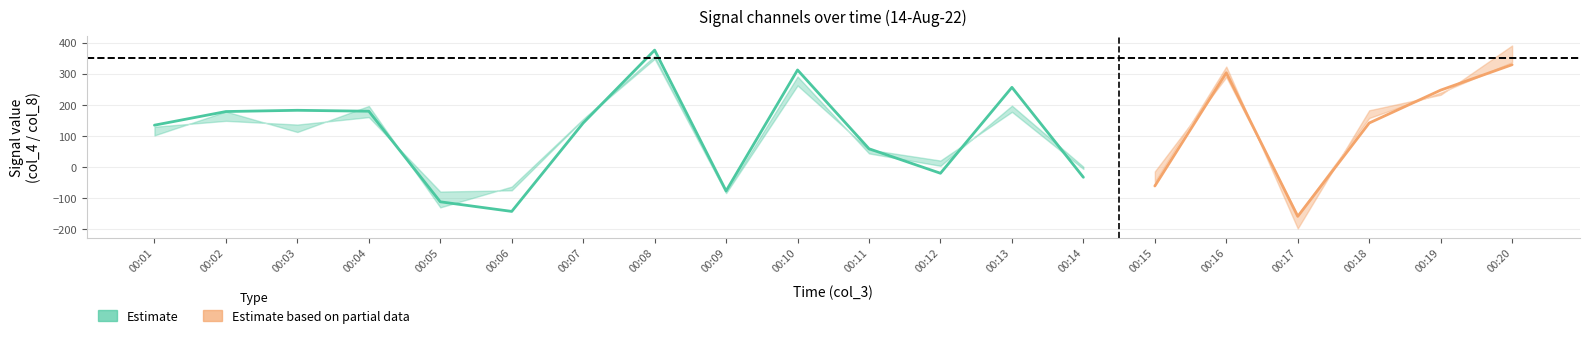

Count the number of categories in the chart.

20